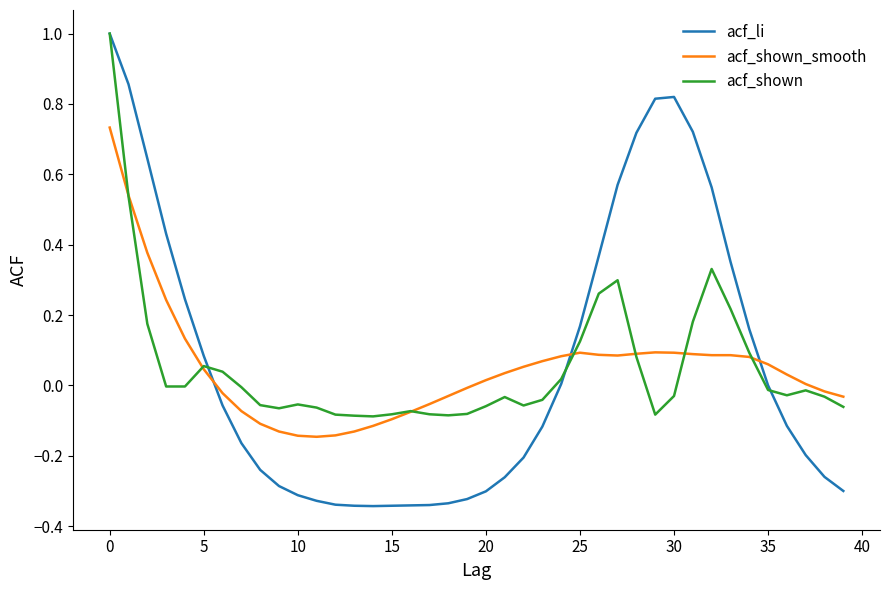

Which series has the widest spread of values?

acf_li